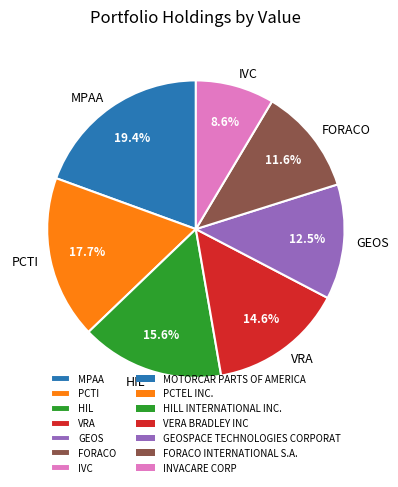

How many slices are in this pie chart?

7